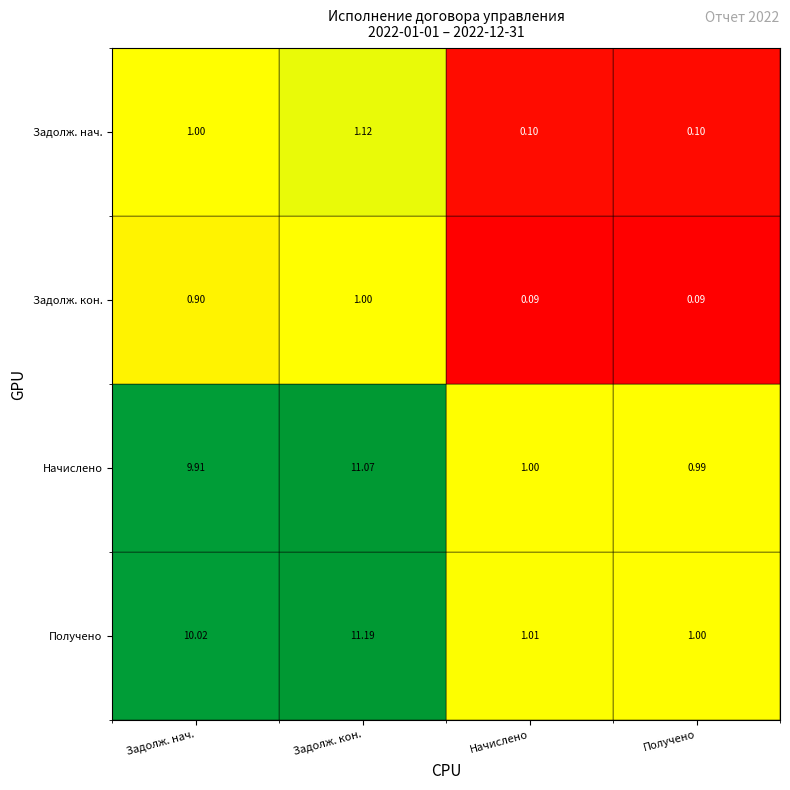

Is the value of Получено at Получено greater than the value of Начислено at Задолж. кон.?

No